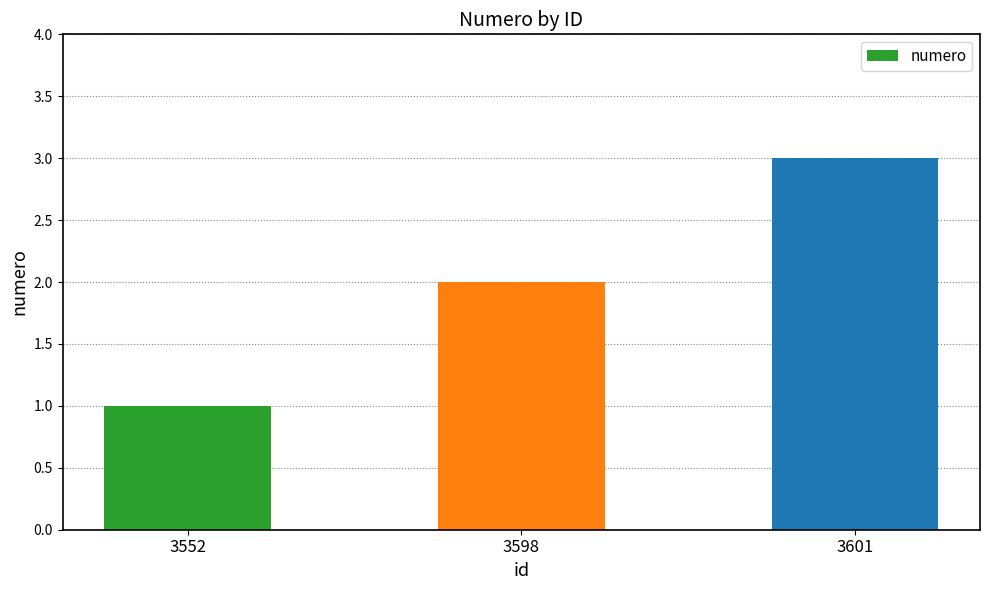

The chart shows a value of 1 at 3552. True or false?

True